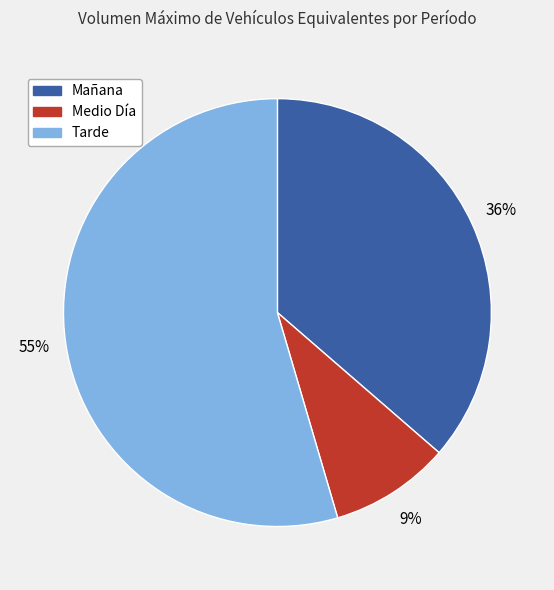

Which has a higher value, Mañana or Medio Día?

Mañana